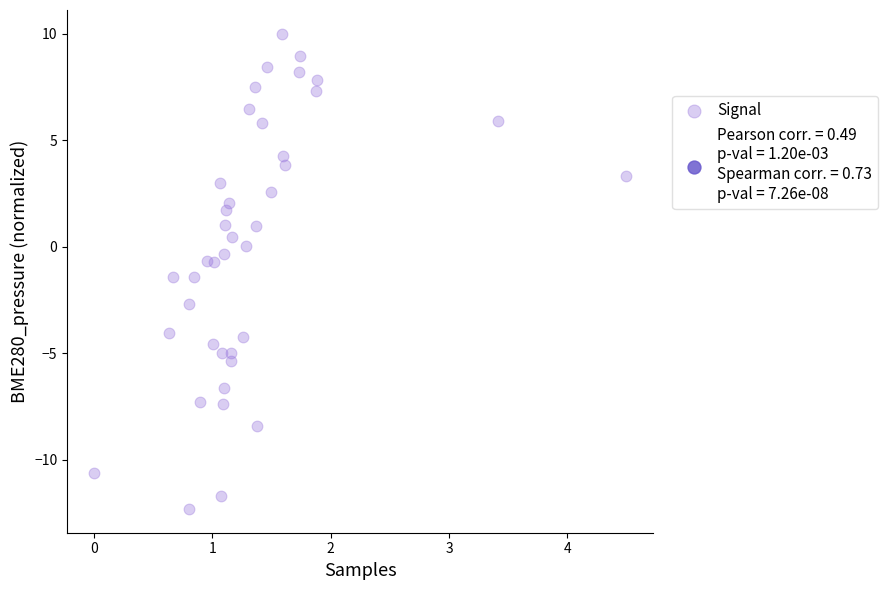

What is the range of Y values (max minus min)?

22.3